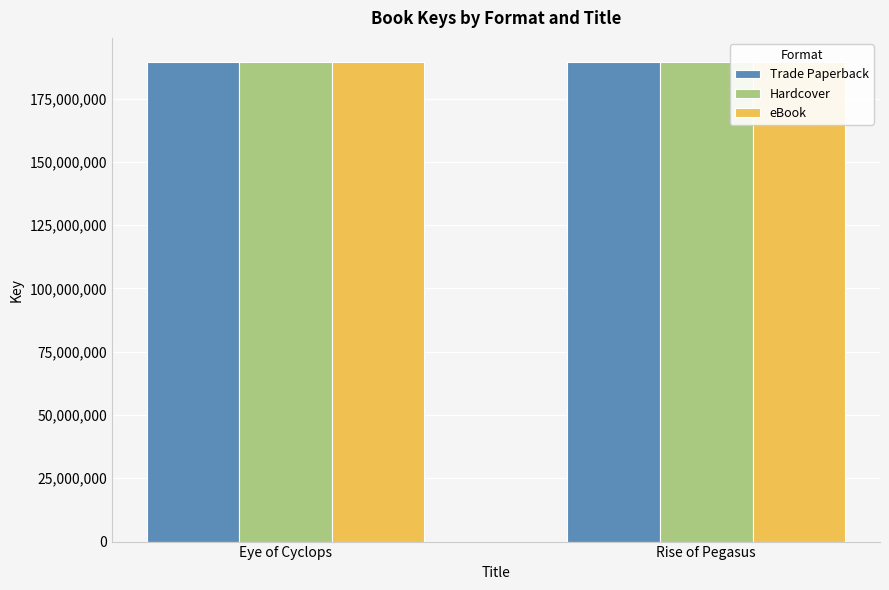

The value of Trade Paperback at Rise of Pegasus is 299378437. True or false?

False